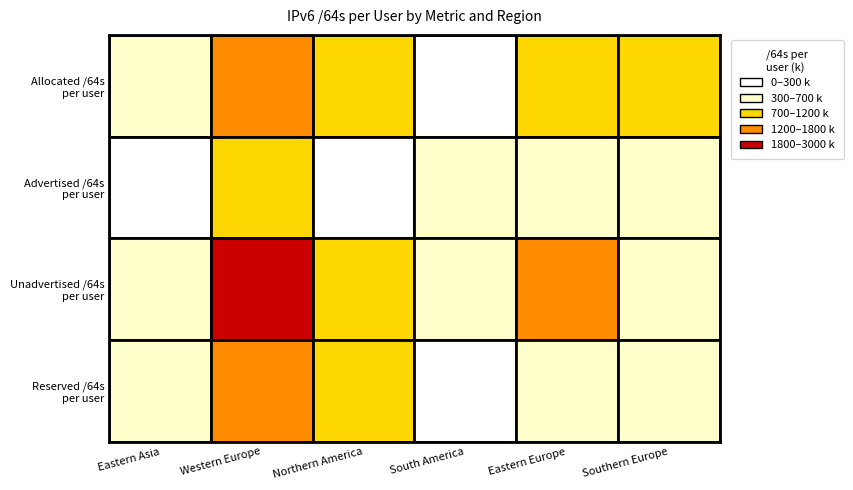

The value of Eastern Europe at 0 is 1040225. True or false?

False